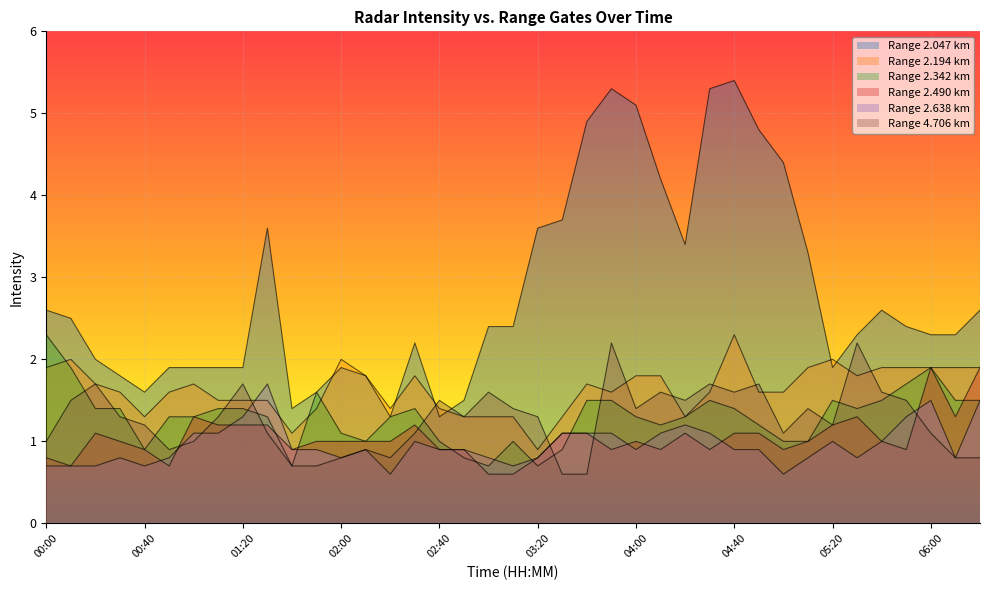

Does the chart display data point markers on the line(s)?

No